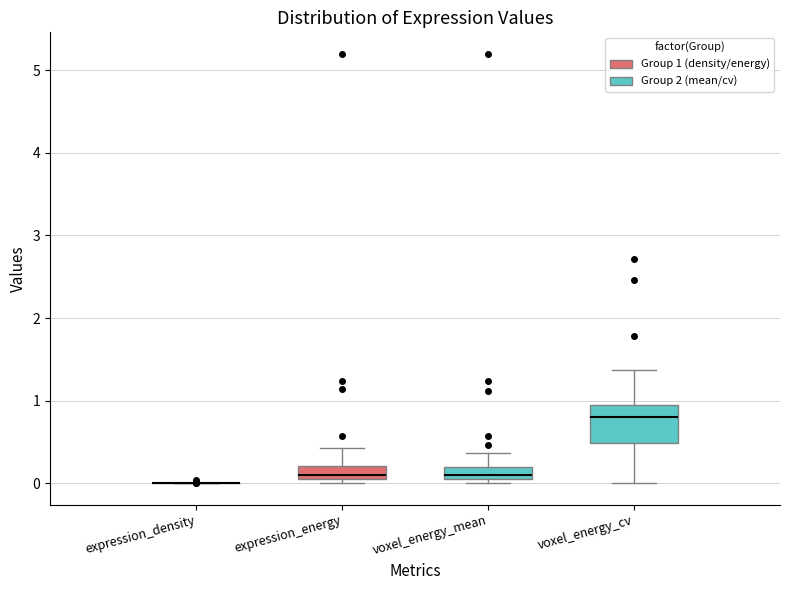

Where does the upper whisker of the box for expression_energy end on the y-axis? The values are not printed on the chart, so give them approximately, as read against the axis.

0.4